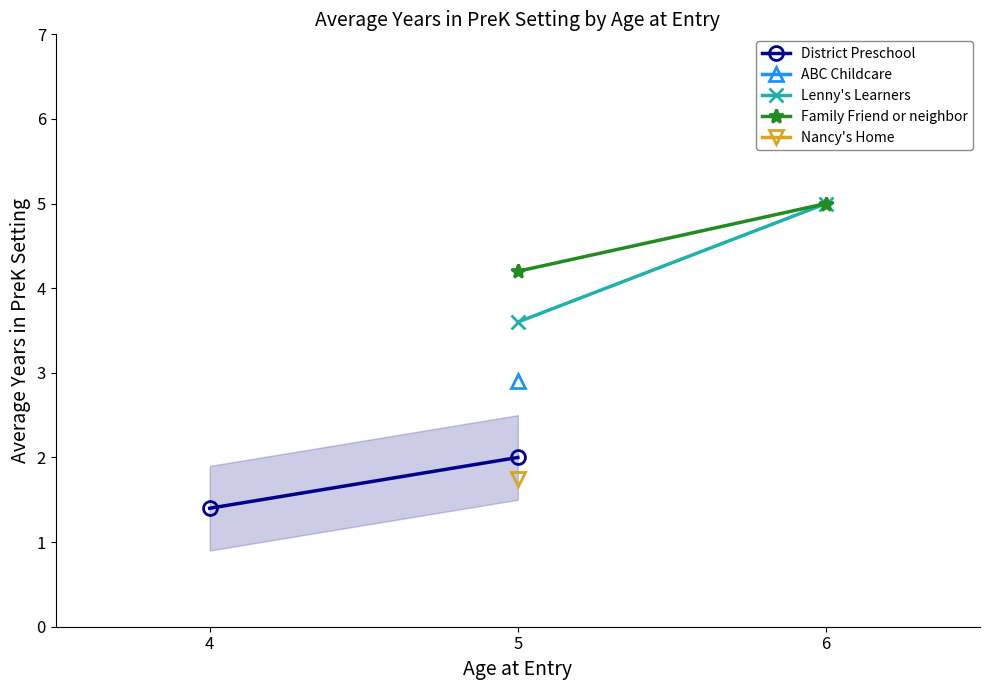

How many data points in Lenny's Learners are less than 5?

1